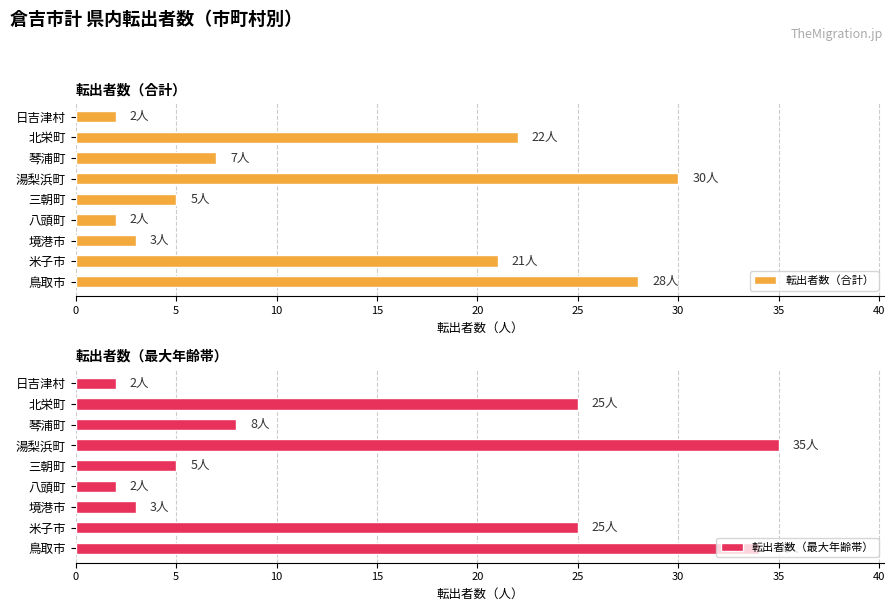

Reading left to right, transcribe all the data shown in this chart.

転出者数（合計）: 28	21	3	2	5	30	7	22	2
転出者数（最大年齢帯）: 34	25	3	2	5	35	8	25	2